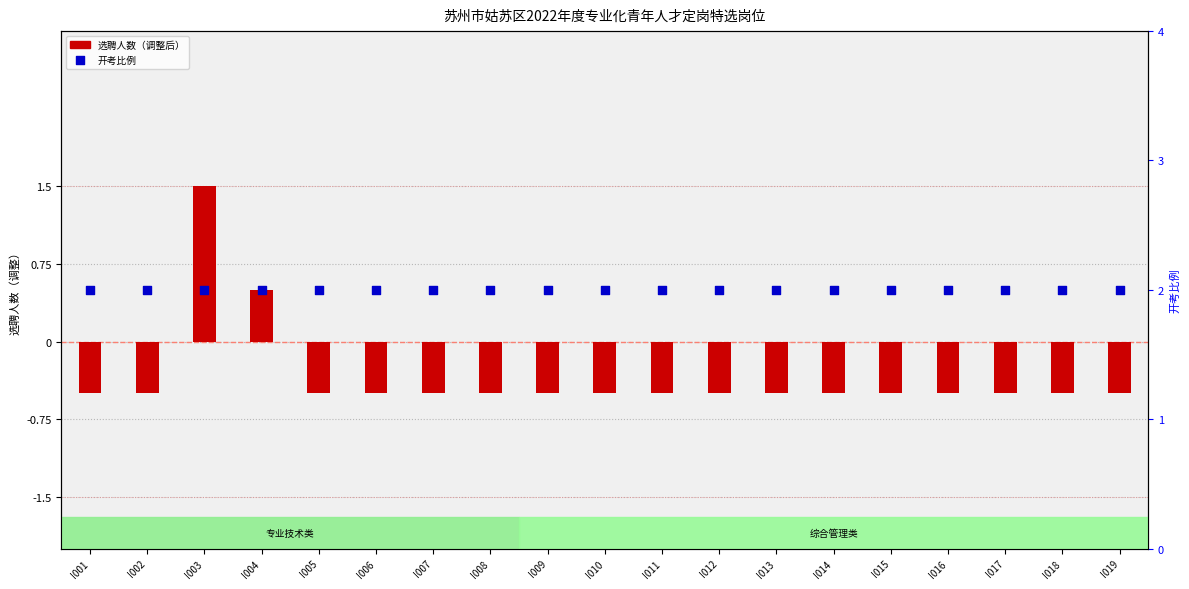

What is the total value across all series at I005?

1.5